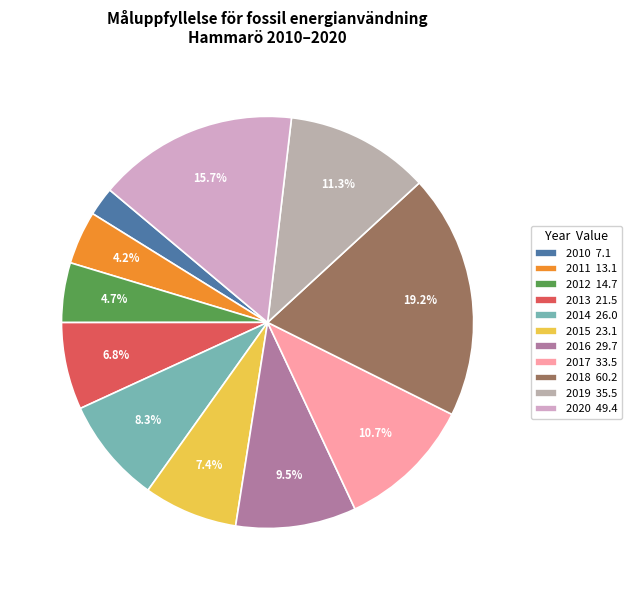

To the nearest percent, what is the combined percentage of 2020 and 2016?

25%